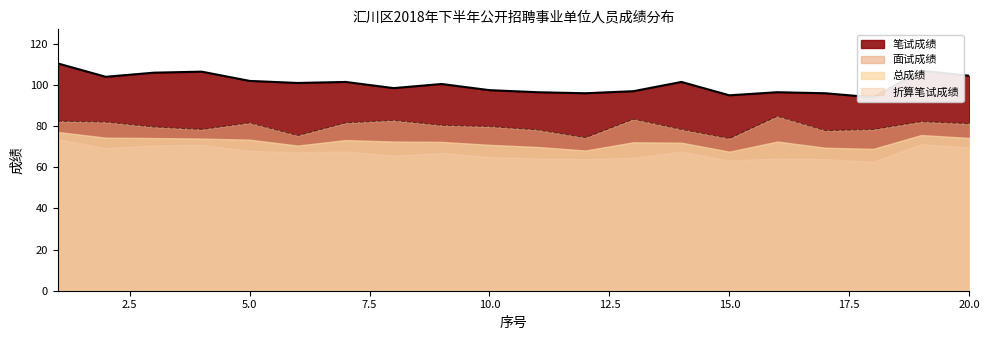

What is the difference between the maximum and minimum values in the 面试成绩 series?

10.8